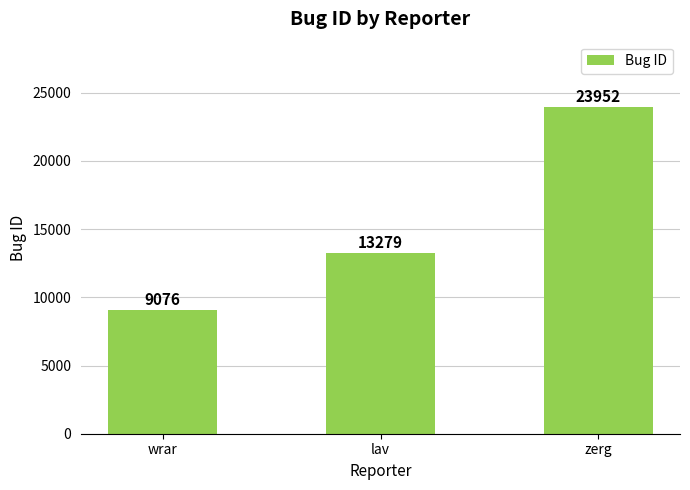

How many values are below 13279?

1